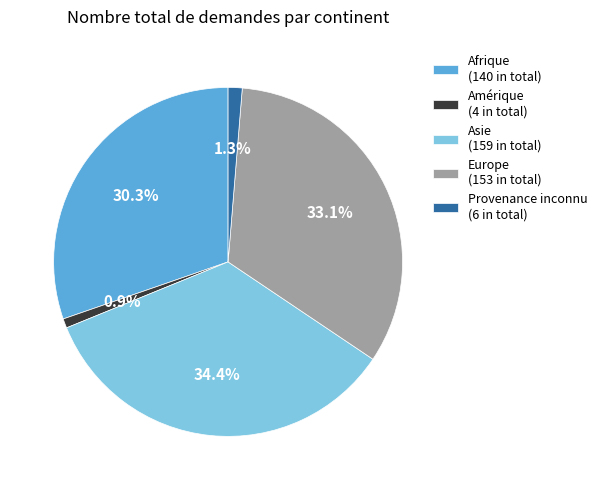

Is it true that Europe is 33% of the pie?

True